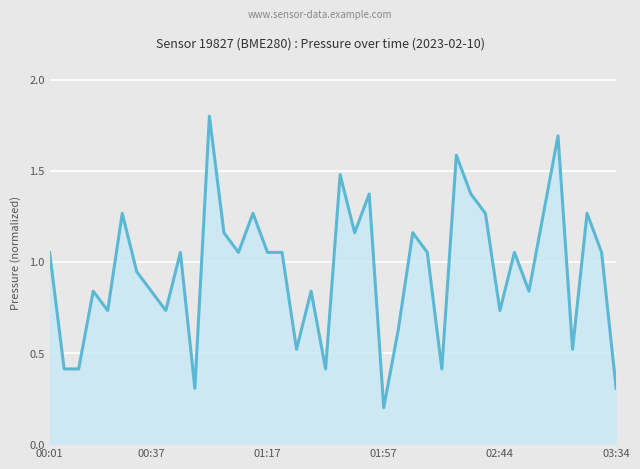

What is the label of the 33rd point from the left?

32